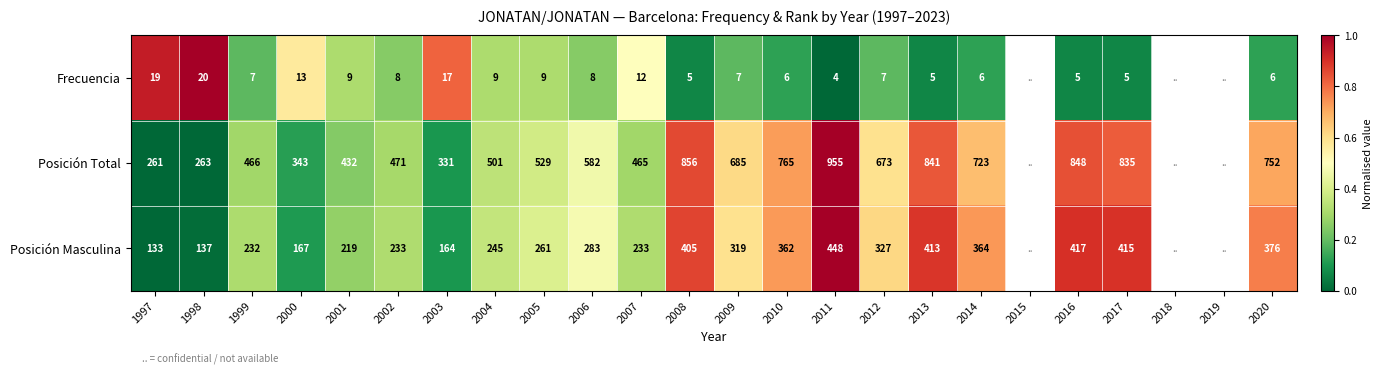

Between 2006 and 2020, which series saw the biggest shift?

Posición Total